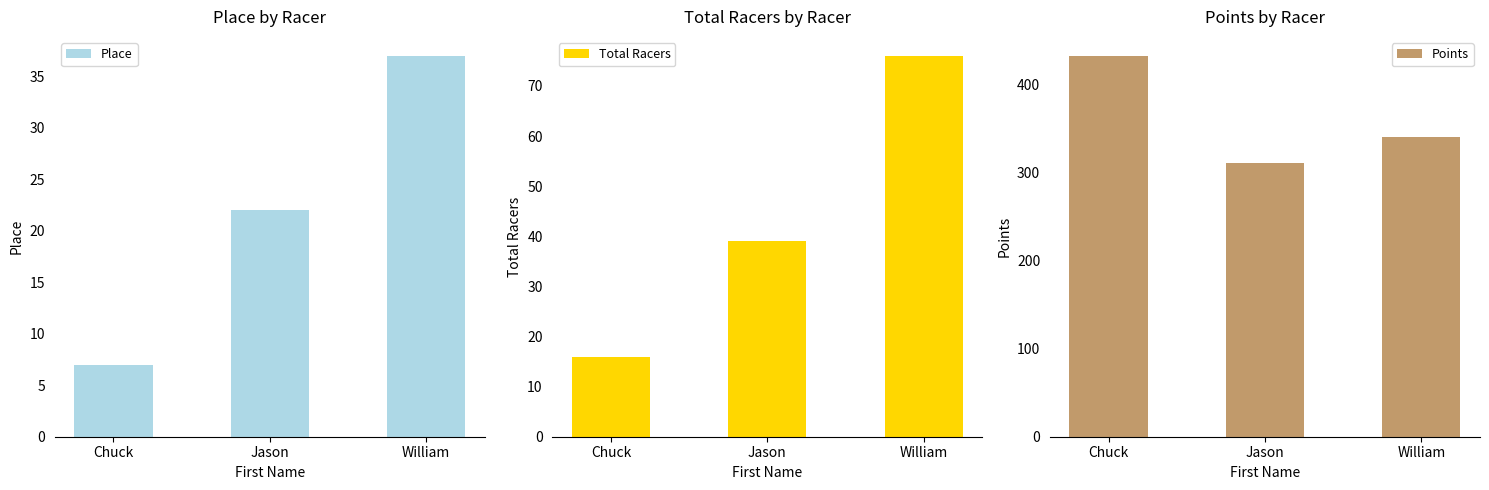

Reading left to right, what are all the values shown in this chart?

Place: Chuck=7.0	Jason=22.0	William=37.0
Total Racers: Chuck=16.0	Jason=39.0	William=76.0
Points: Chuck=432.8	Jason=310.8	William=340.2